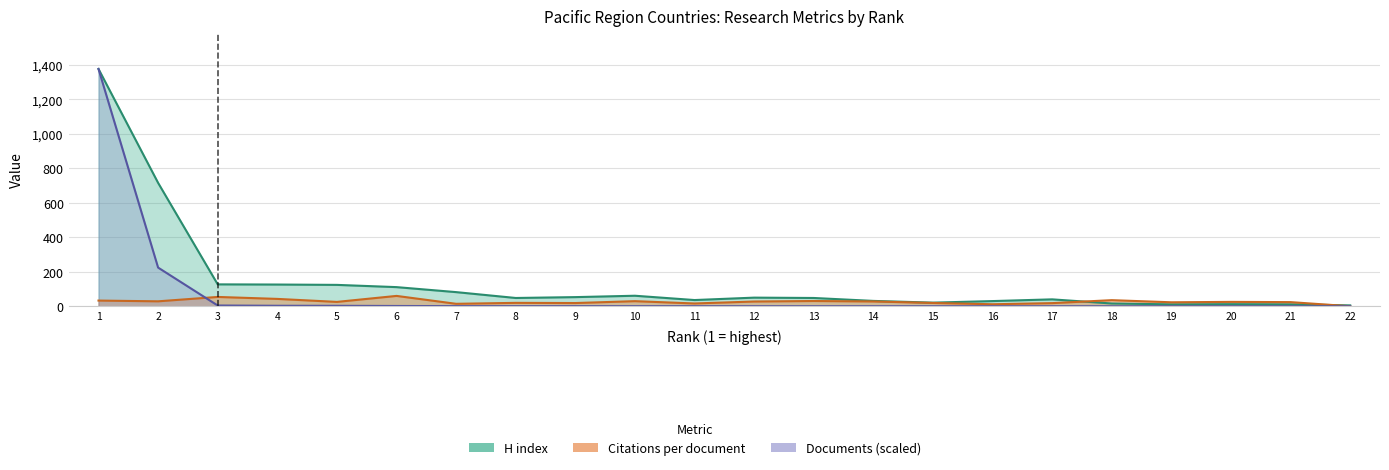

Reading left to right, what are all the values shown in this chart?

H index: 1377.0	716.0	127.0	126.0	124.0	111.0	82.0	48.0	53.0	61.0	36.0	50.0	48.0	31.0	21.0	30.0	40.0	16.0	11.0	12.0	11.0	5.0
Citations per document: 33.0	28.6	54.0	42.6	25.3	60.0	14.2	19.7	18.6	29.5	16.1	27.5	30.5	27.8	19.1	11.6	18.1	35.3	23.0	25.3	24.0	0.0
Documents: 1377.0	224.3	4.3	2.8	2.6	1.6	0.8	0.5	0.5	0.4	0.3	0.3	0.2	0.1	0.1	0.1	0.1	0.1	0.0	0.0	0.0	0.0